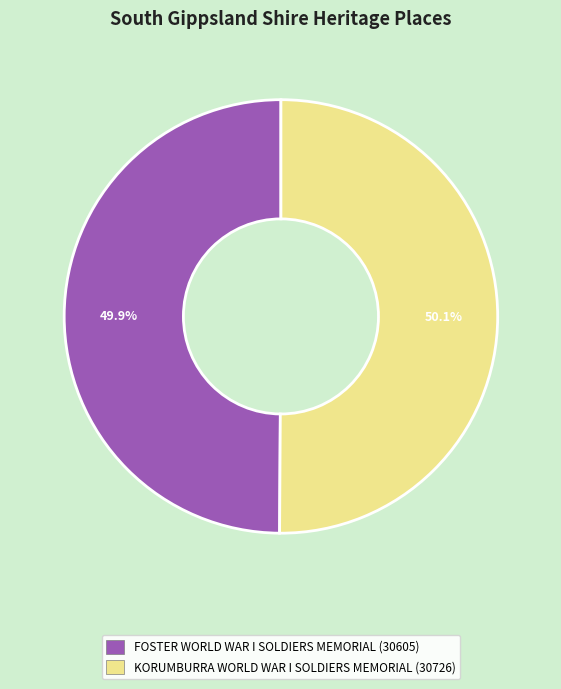

What percentage do FOSTER WORLD WAR I SOLDIERS MEMORIAL and KORUMBURRA WORLD WAR I SOLDIERS MEMORIAL together represent?

100.0%